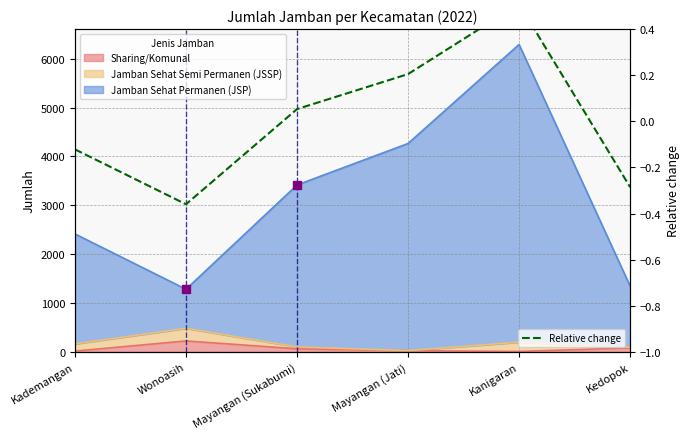

True or false: the data shows -0.4 at Wonoasih.

True